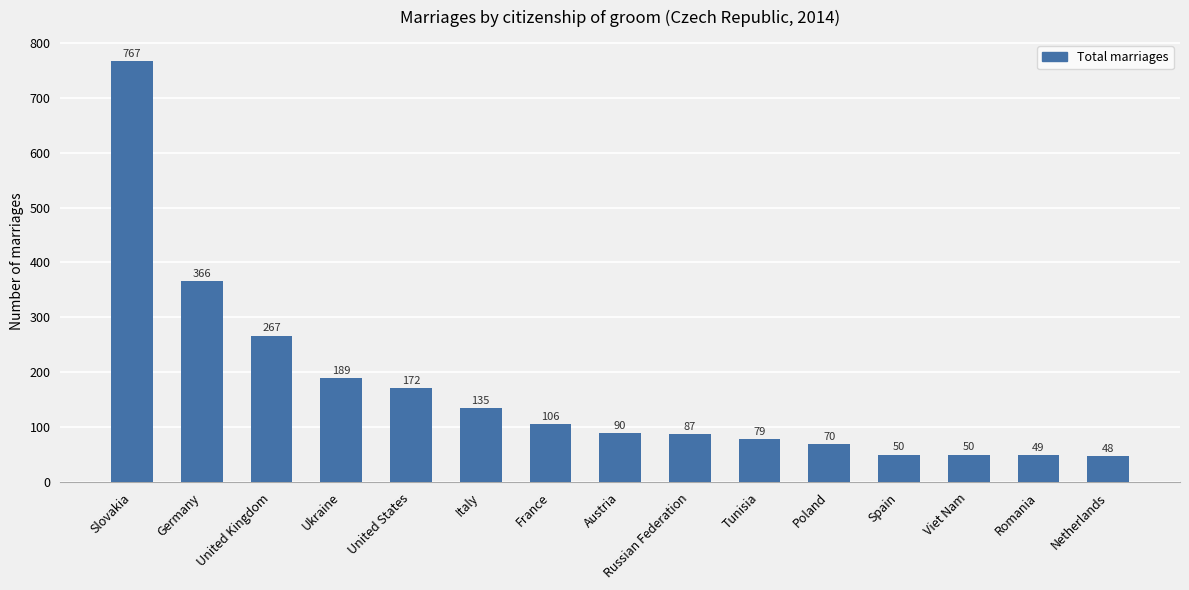

Does the chart contain stacked bars?

No